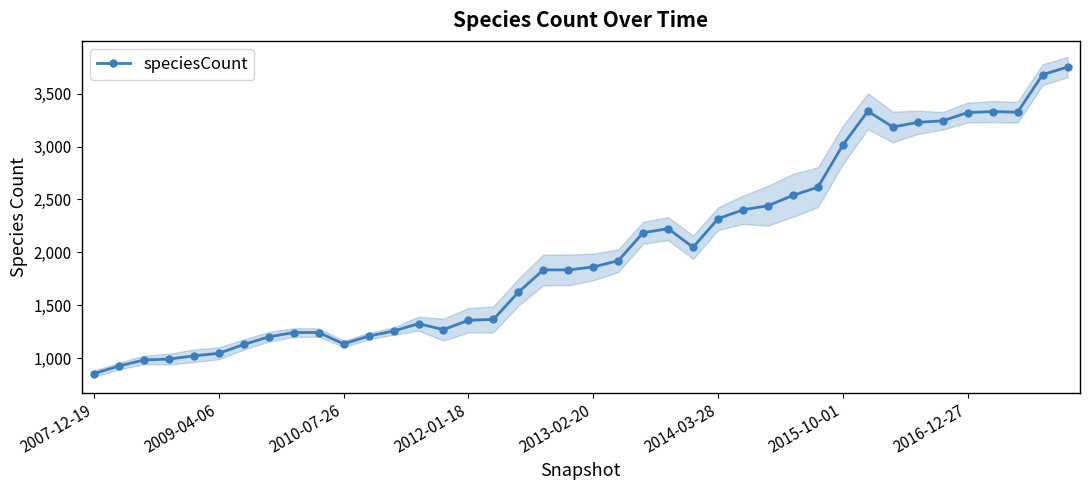

True or false: the data shows 923 at 19.

False